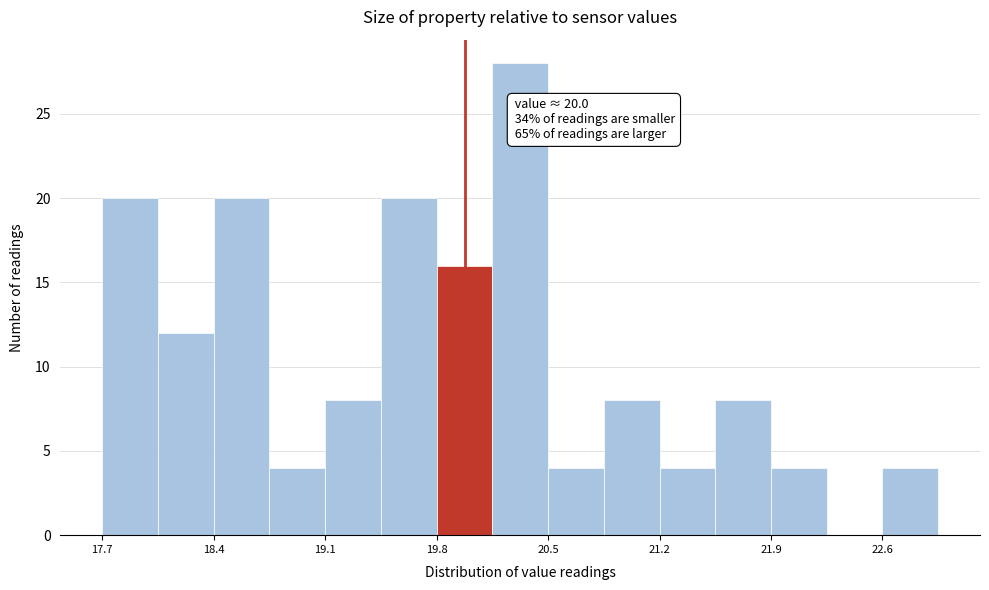

Read against the x-axis, roughly where is the centre of the tallest bar?

20.4